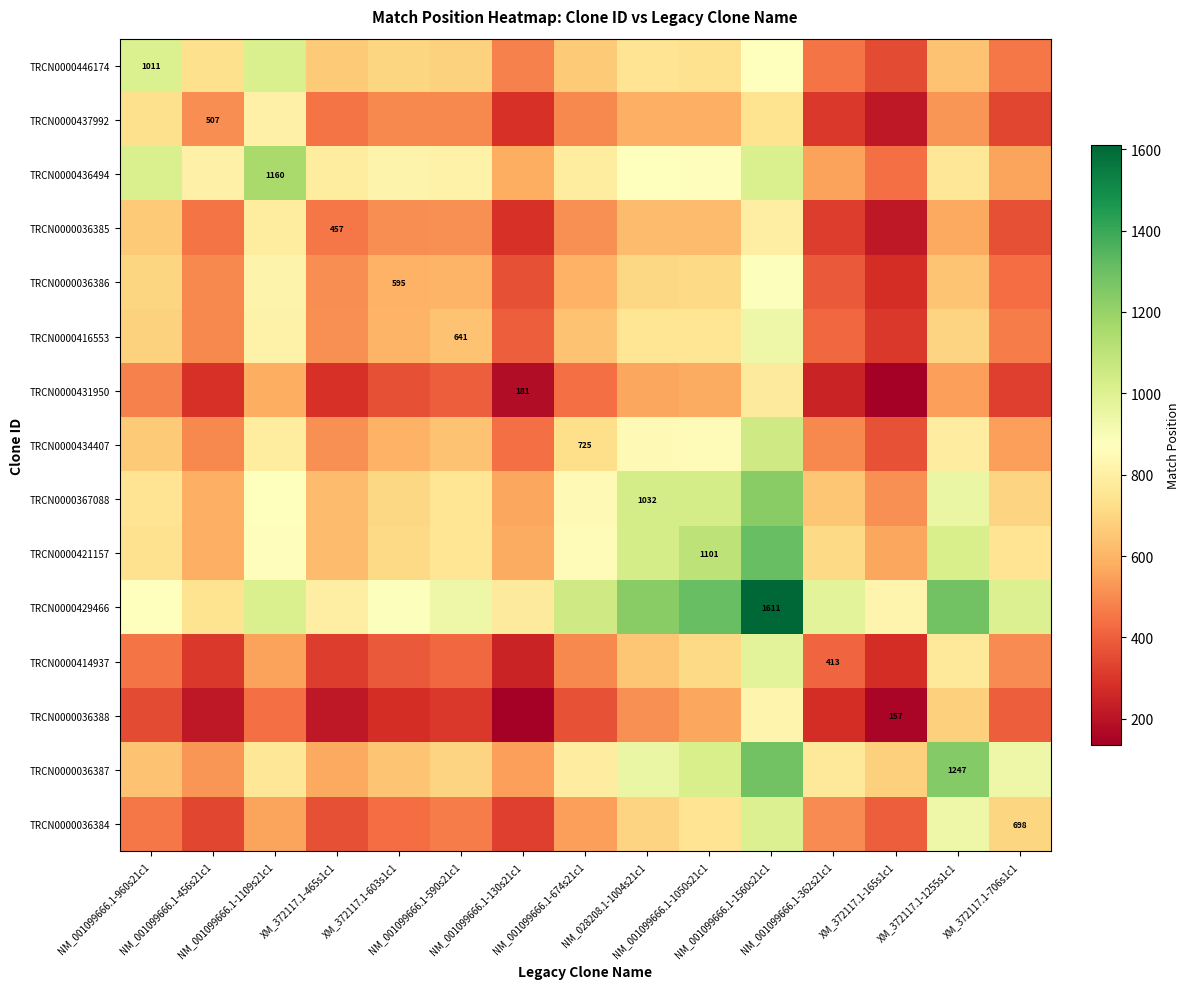

What is the difference between the highest and lowest values at XM_372117.1-1255s1c1?

759.9